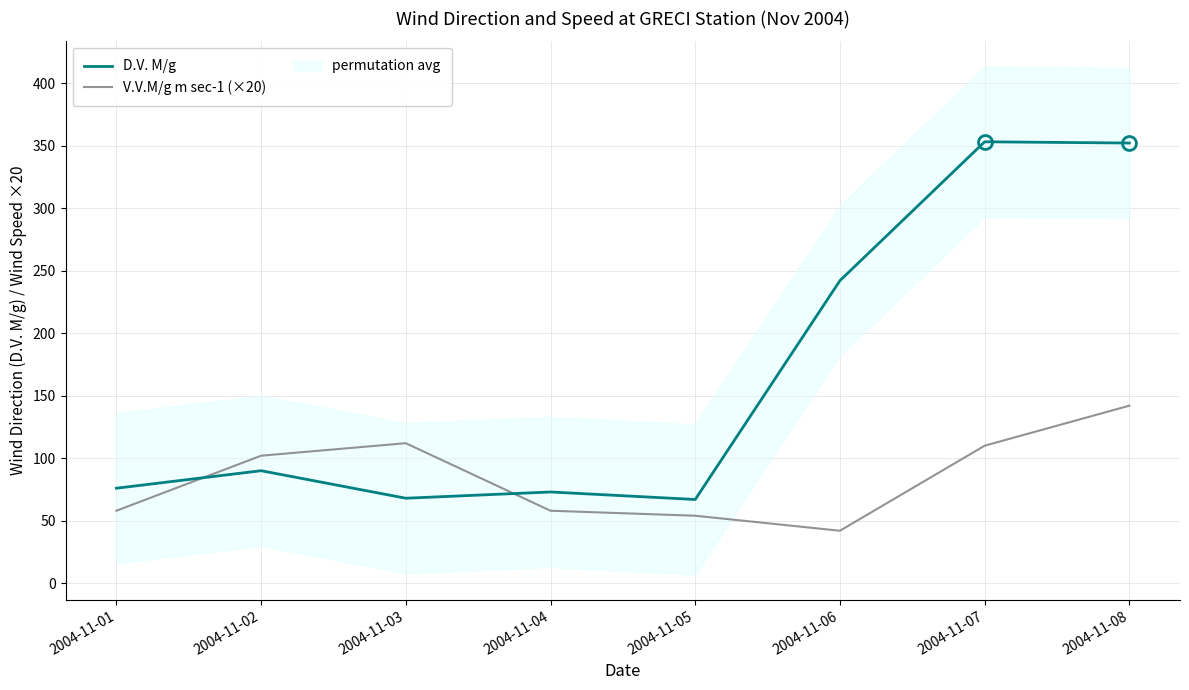

Rank the series by their average value, from highest to lowest.

D.V. M/g, V.V.M/g m sec-1 (×20)